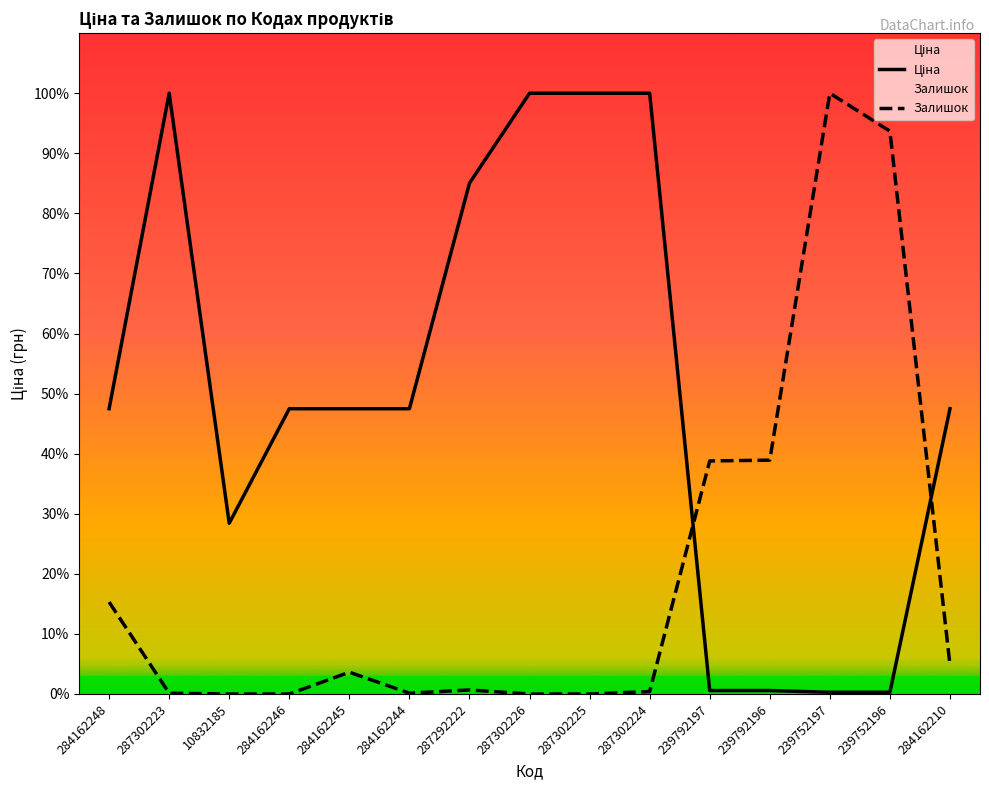

Which label corresponds to the largest value in the chart?

287302223